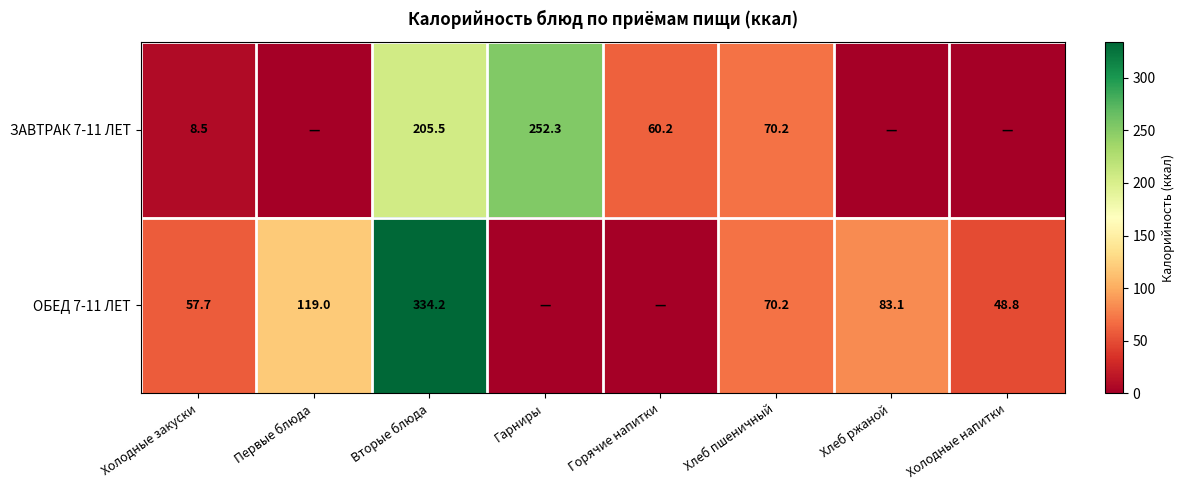

The ОБЕД 7-11 ЛЕТ series shows 77.0 at Первые блюда. True or false?

False